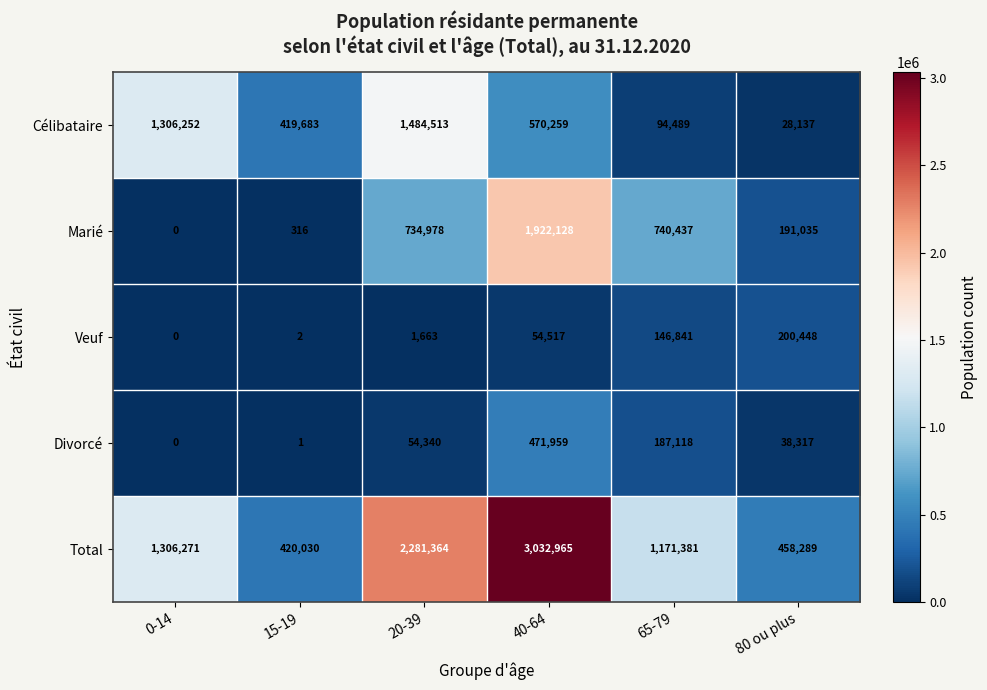

At which label is Marié closest to 961064?

65-79